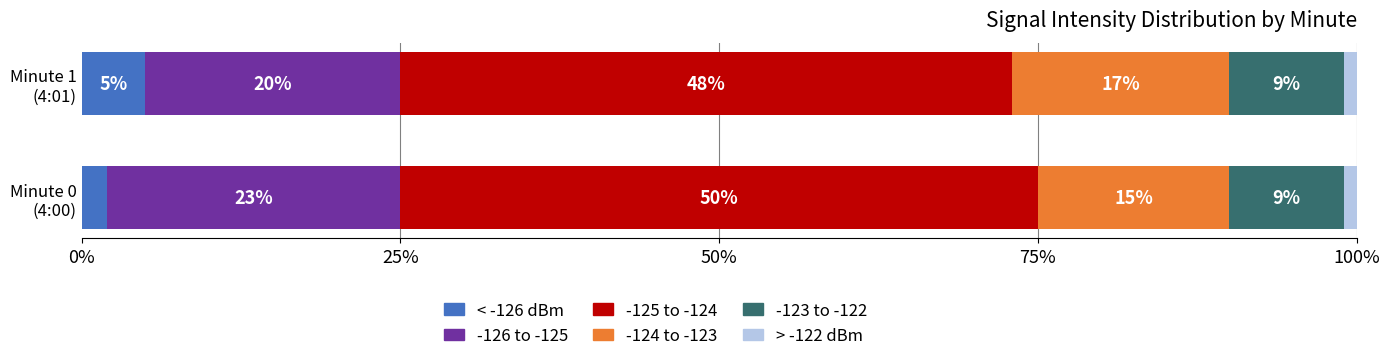

What are all the series names shown in the legend?

< -126 dBm, -126 to -125, -125 to -124, -124 to -123, -123 to -122, > -122 dBm